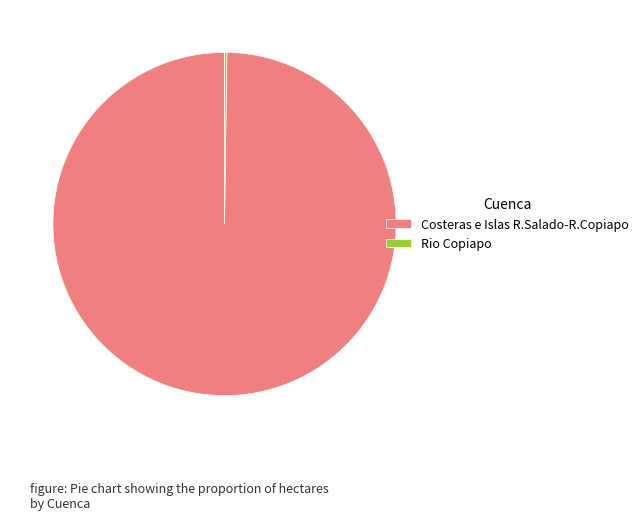

Is it true that Costeras e Islas R.Salado-R.Copiapo is 88% of the pie?

False